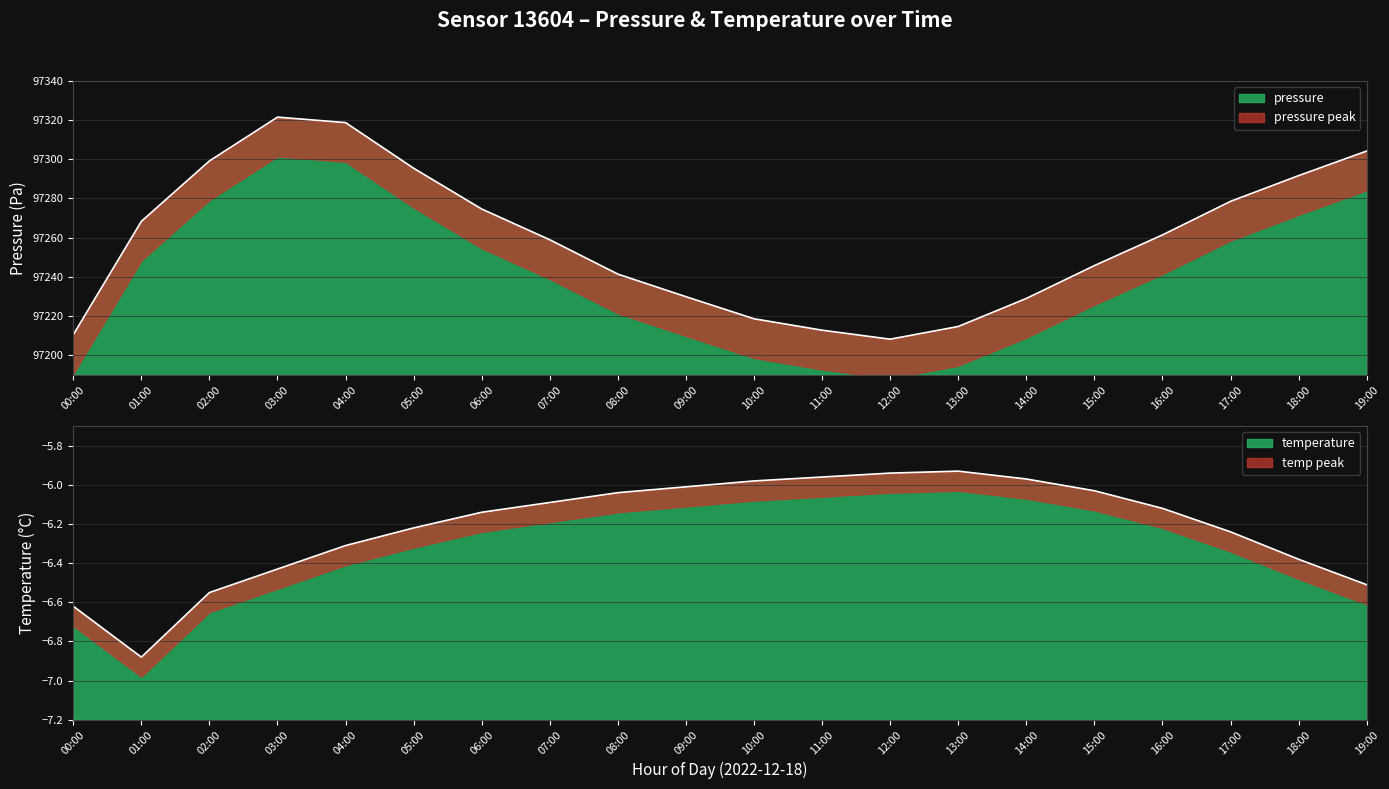

Which series has the widest spread of values?

pressure